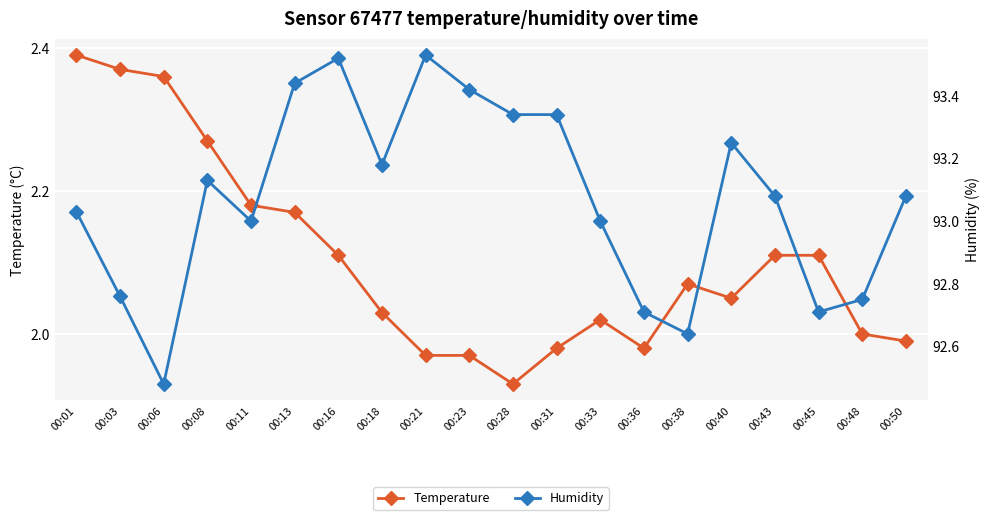

What is the total value across all series at 00:33?

95.0